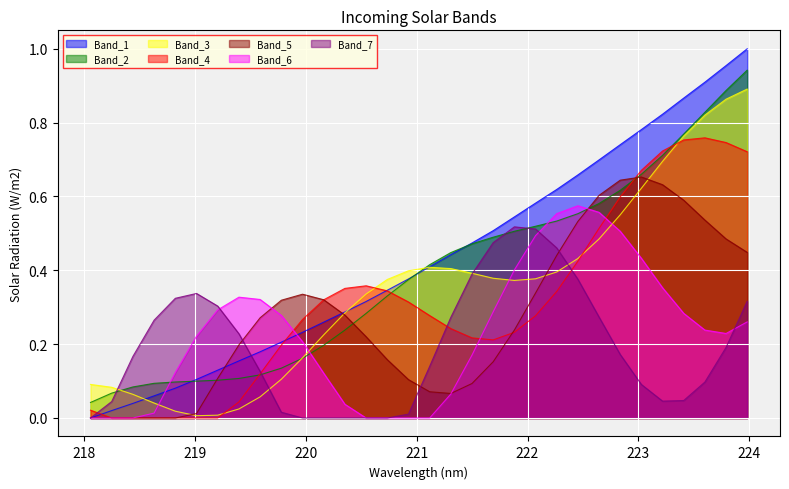

True or false: the data shows 0.4 at 221.3083.

True